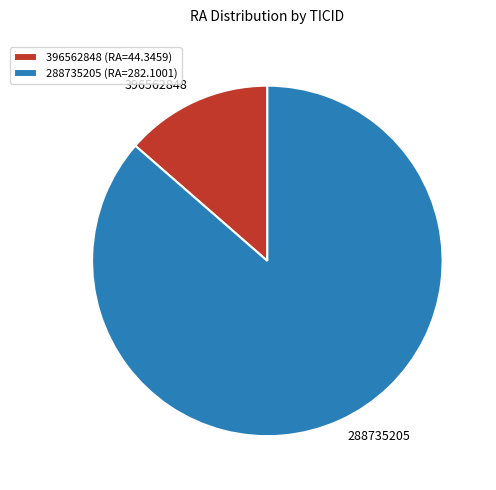

Between 288735205 and 396562848, which is larger?

288735205